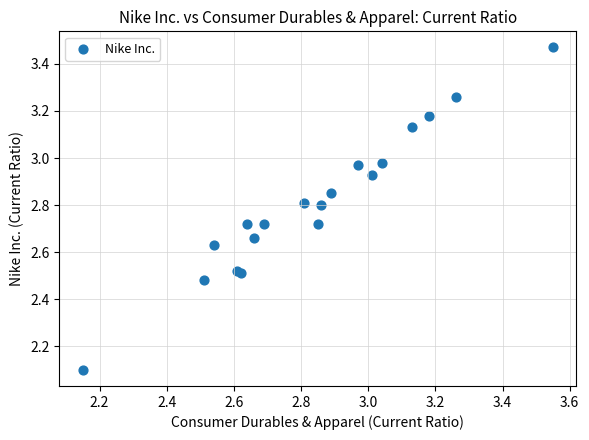

What Y value in the scatter plot is closest to 2?

2.1